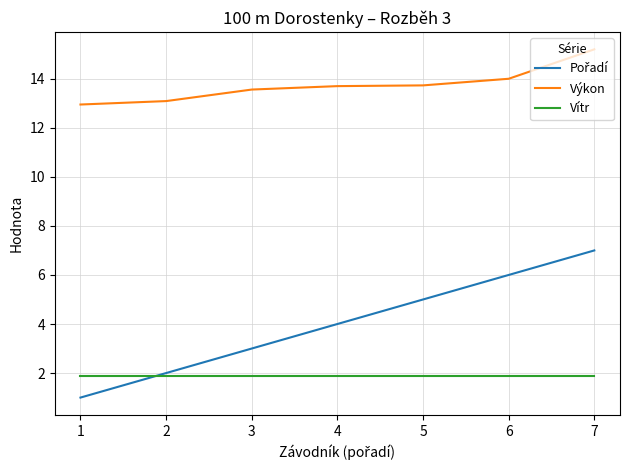

The Vítr series shows 1.9 at 3. True or false?

True